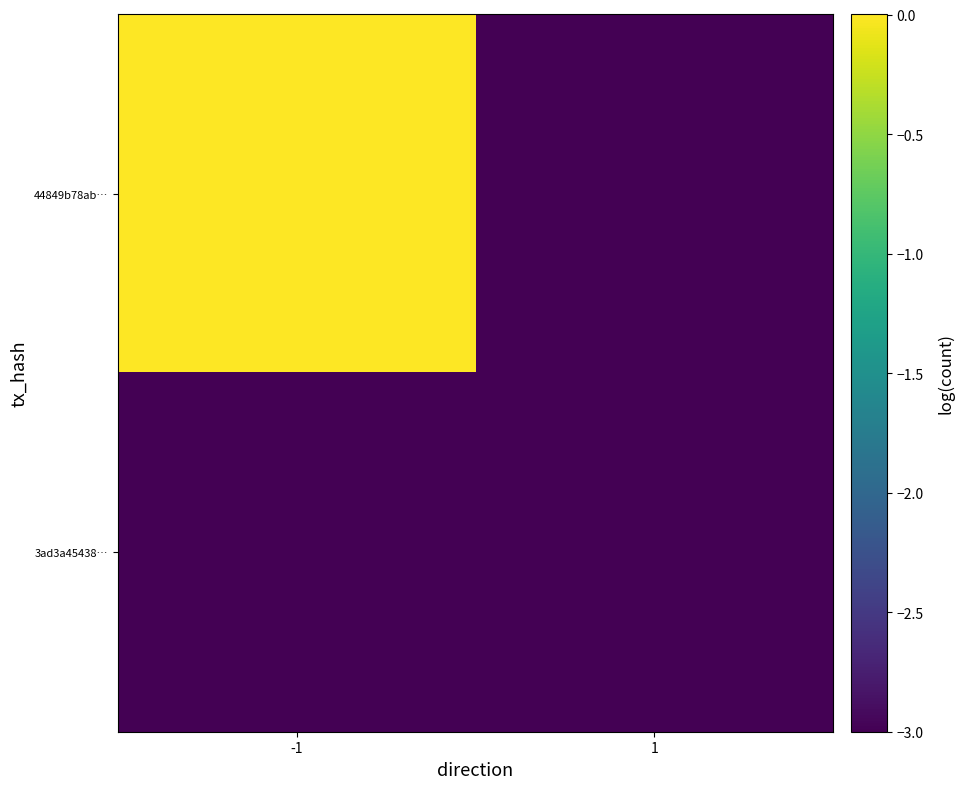

Reading left to right, transcribe all the data shown in this chart.

44849b78ab…: -1=0.0	1=-3.0
3ad3a45438…: -1=-3.0	1=-3.0